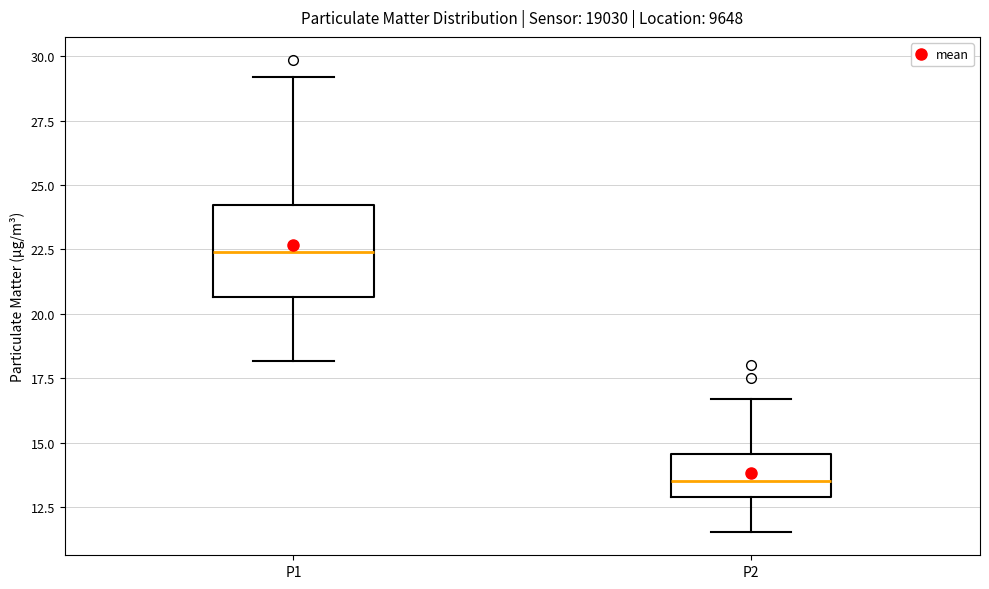

Reading left to right, read every box against the y-axis: the position of its median line, the range the box covers, and the ends of its whiskers. The values are not printed on the chart, so give them approximately, as read against the axis.

P1: median 22.5, box 20.5 to 24.0, whiskers 18.0 to 29.0
P2: median 13.5, box 13.0 to 14.5, whiskers 11.5 to 16.5